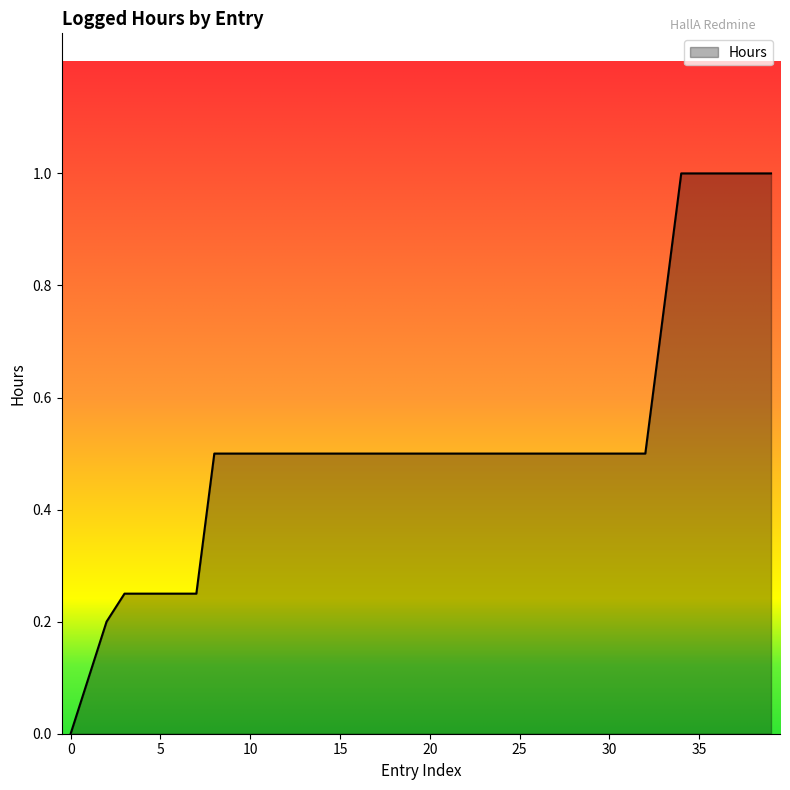

What is the difference between the maximum and minimum values?

1.0